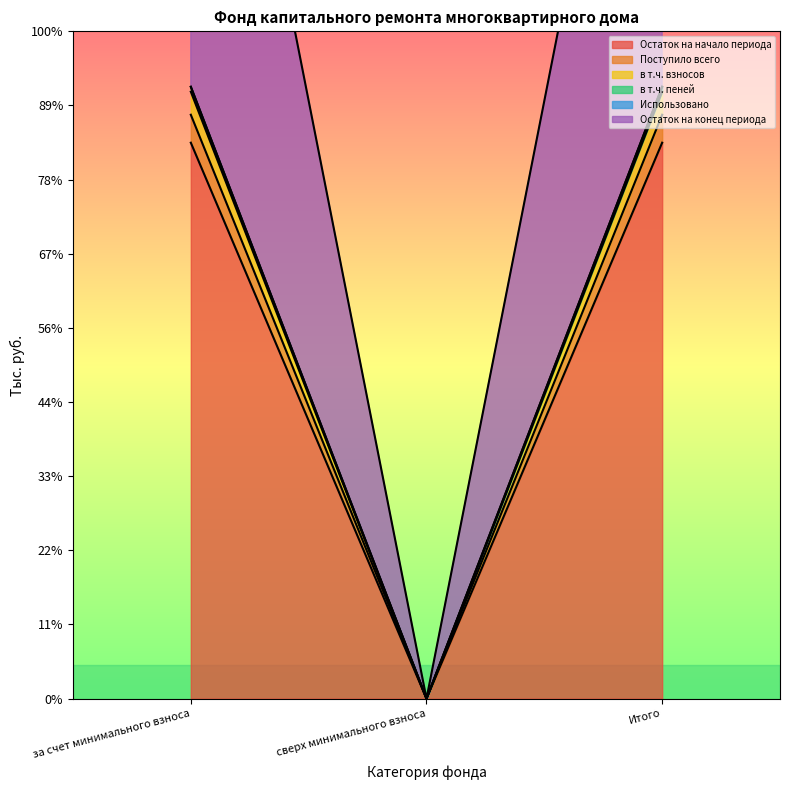

Which label corresponds to the smallest value in the chart?

сверх минимального взноса